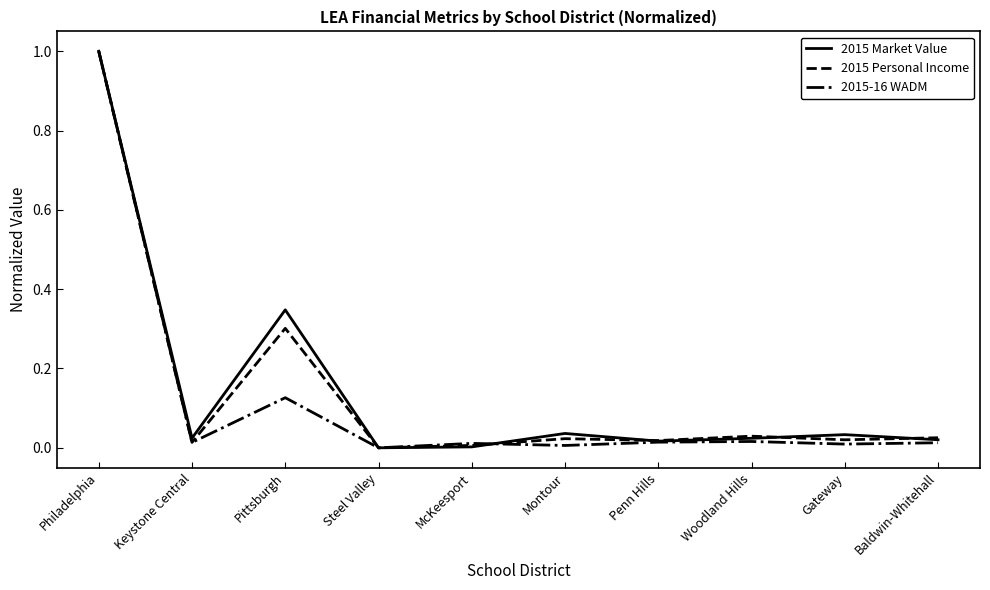

What is the difference between the maximum and minimum values in the 2015-16 WADM series?

1.0